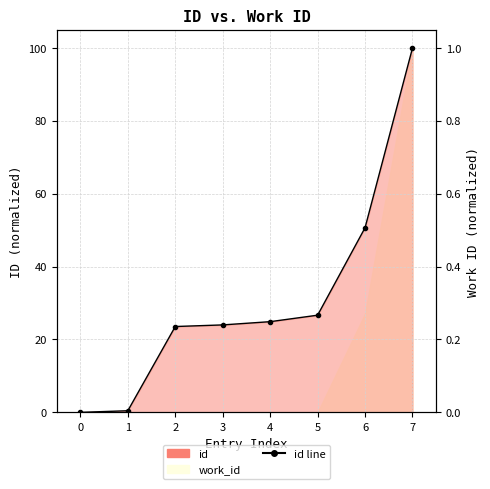

What is the sum of all values?

250.2